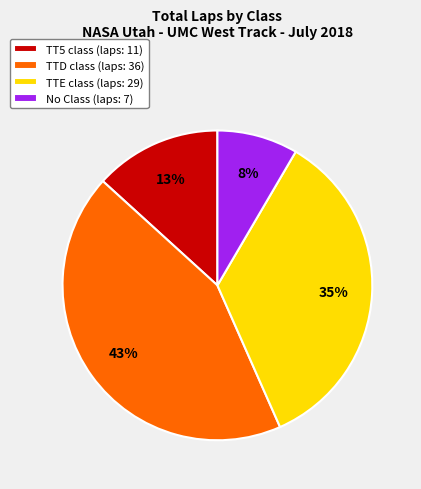

Which has a higher value, TTE class (laps: 29) or TTD class (laps: 36)?

TTD class (laps: 36)